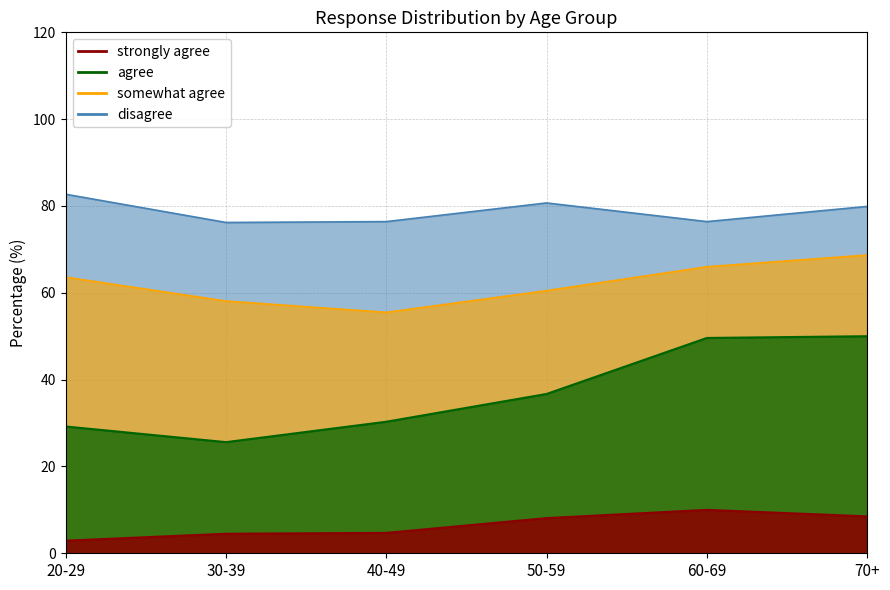

At how many categories does at least one series exceed 12?

6